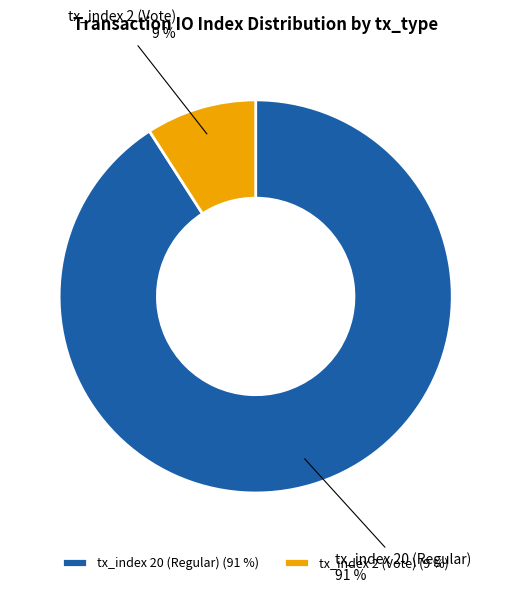

Which slice represents more than half of the pie?

tx_index 20 (Regular)